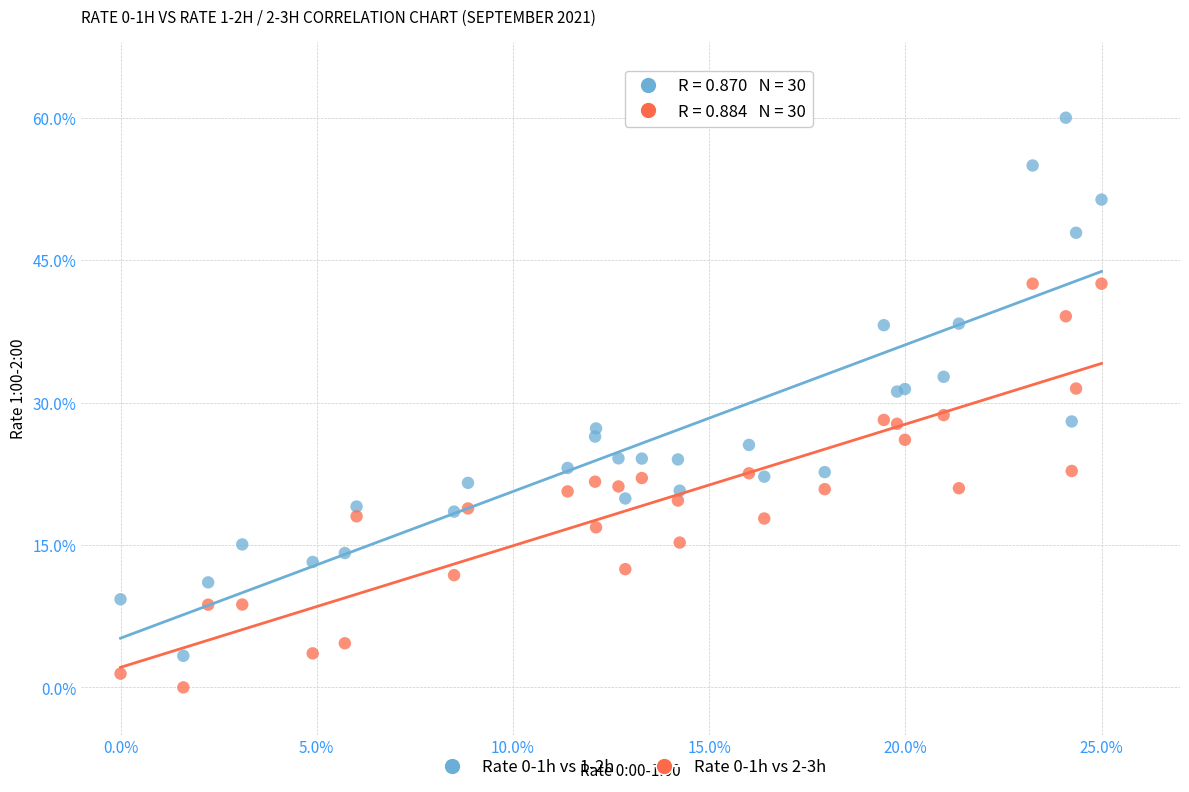

What is the X range (max minus min) for the scatter plot?

25.0